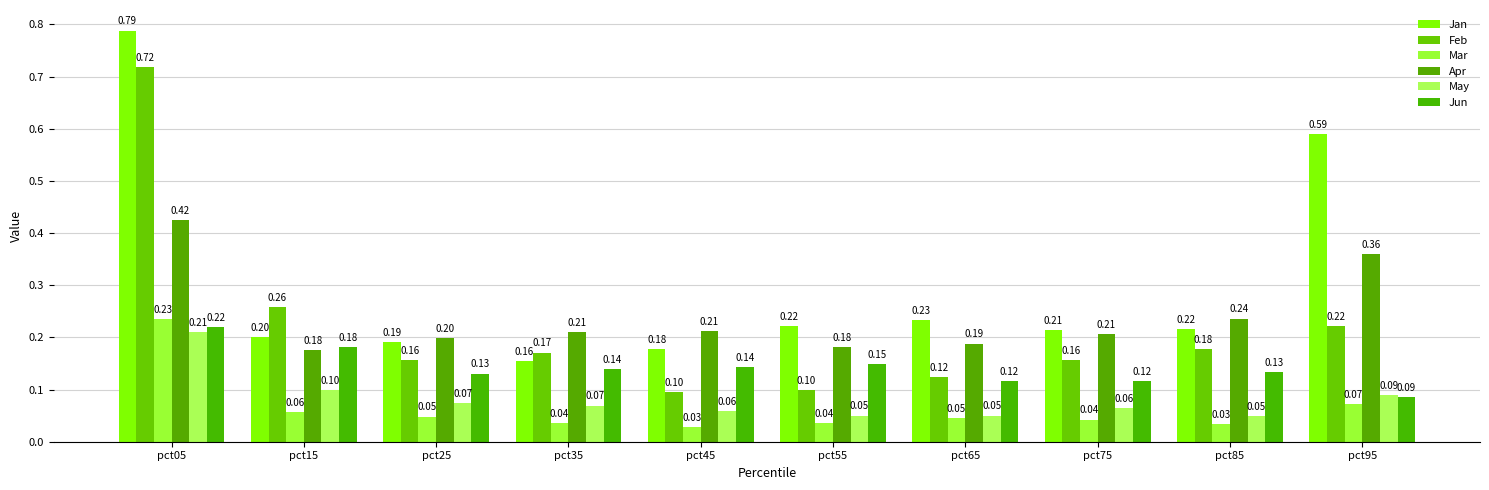

How many groups of bars are there?

10